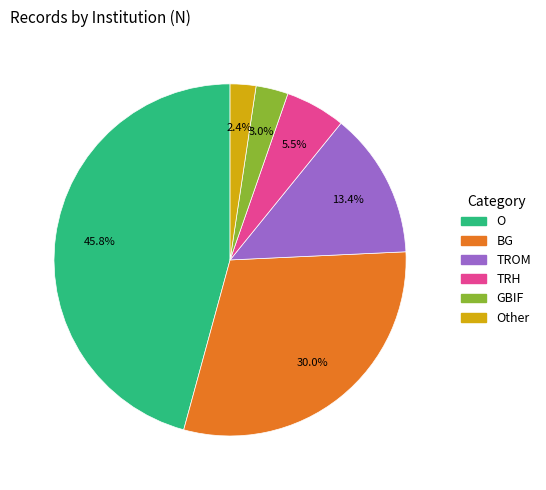

Is there any slice that represents more than half of the pie?

No